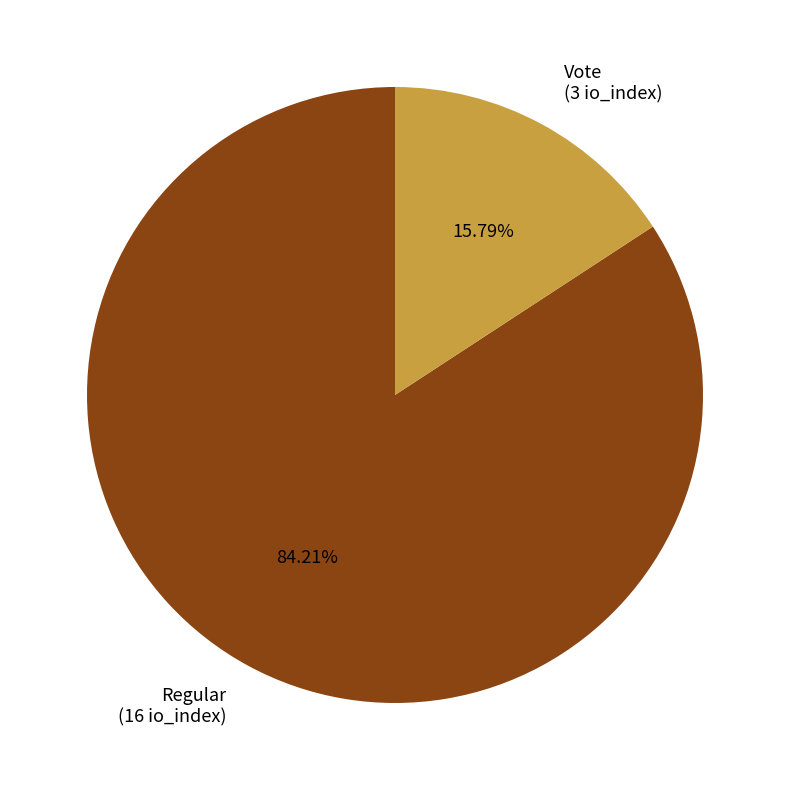

To the nearest percent, what is the difference between the largest and smallest slice percentages?

68%